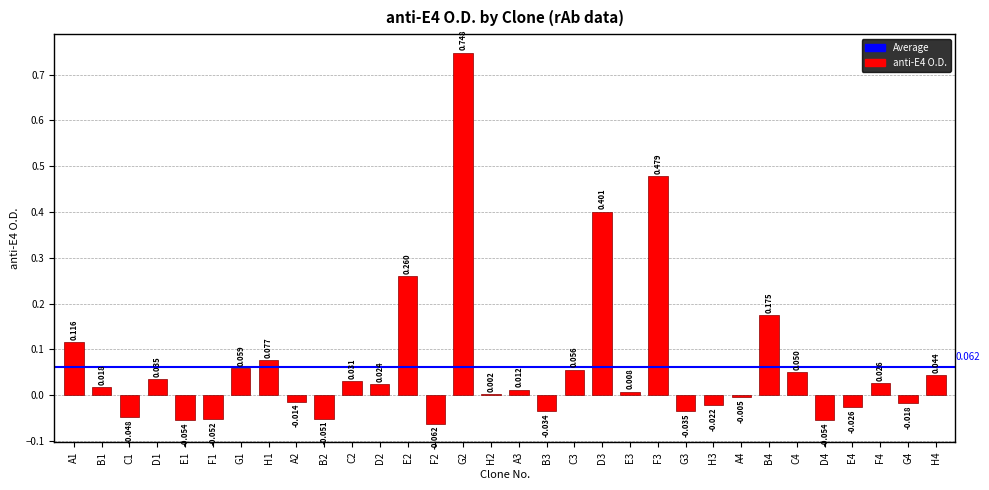

Rank the categories by value from highest to lowest.

G2, F3, D3, E2, B4, A1, H1, G1, C3, C4, H4, D1, C2, F4, D2, B1, A3, E3, H2, A4, A2, G4, H3, E4, B3, G3, C1, B2, F1, E1, D4, F2